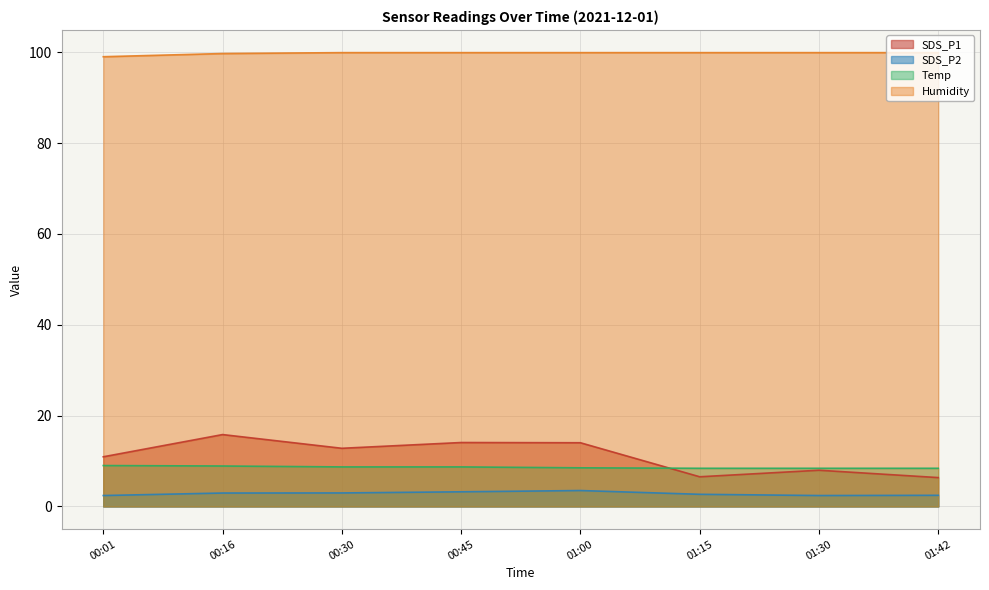

At which label is Humidity closest to 99?

00:01